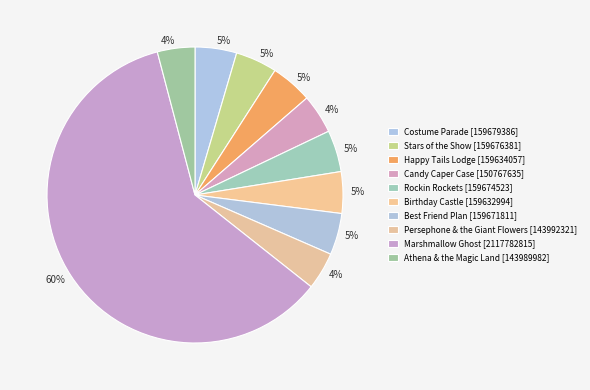

How many slices are in this pie chart?

10